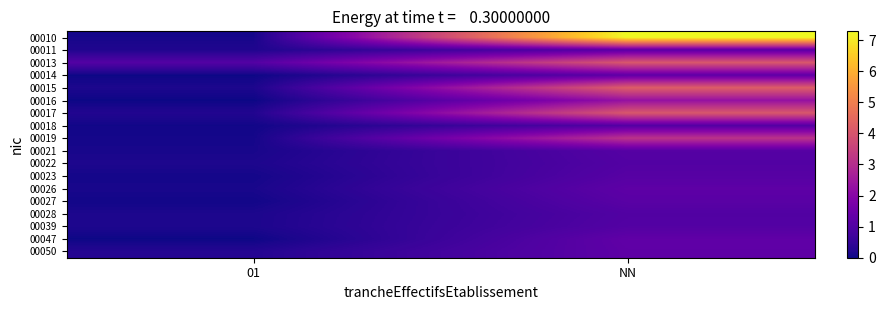

Reading right to left, extract all data points from this chart.

00010: NN=7.3	01=0.1
00011: NN=1.2	01=0.2
00013: NN=4.0	01=1.0
00014: NN=1.3	01=0.0
00015: NN=4.2	01=0.2
00016: NN=2.3	01=0.0
00017: NN=4.1	01=0.2
00018: NN=1.1	01=0.1
00019: NN=3.2	01=0.1
00021: NN=1.1	01=0.1
00022: NN=1.0	01=0.2
00023: NN=1.1	01=0.1
00026: NN=1.2	01=0.1
00027: NN=1.2	01=0.1
00028: NN=1.0	01=0.2
00039: NN=1.1	01=0.2
00047: NN=1.3	01=0.0
00050: NN=1.2	01=0.3